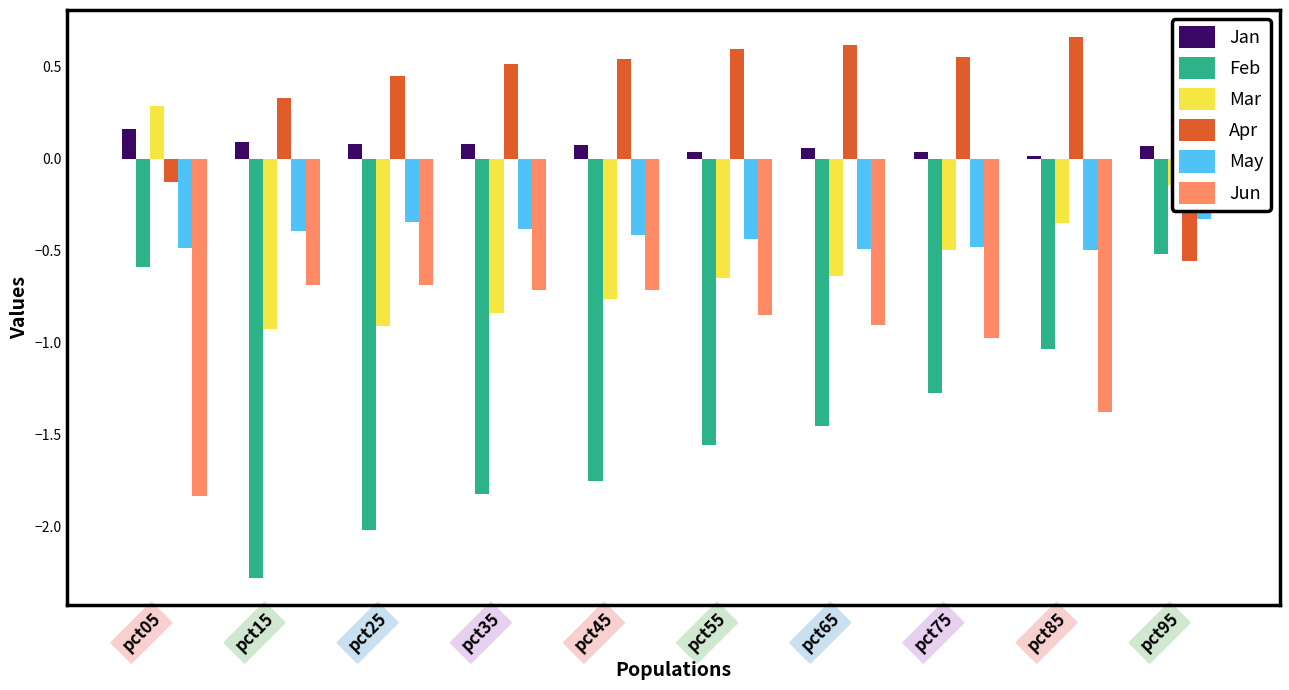

Between pct35 and pct65, which is larger?

pct35